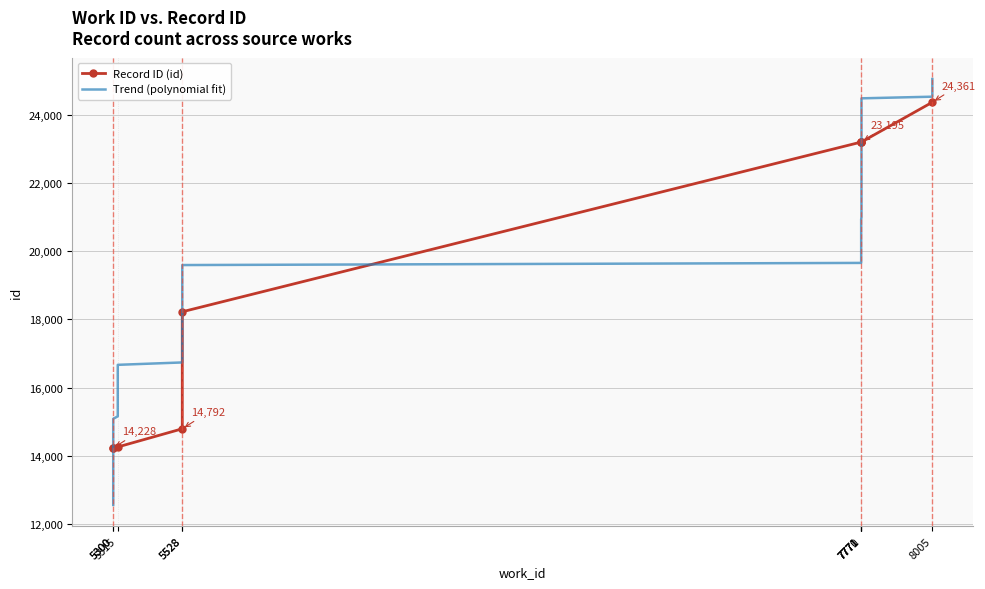

What is the value of the 2nd point from the left?

14228